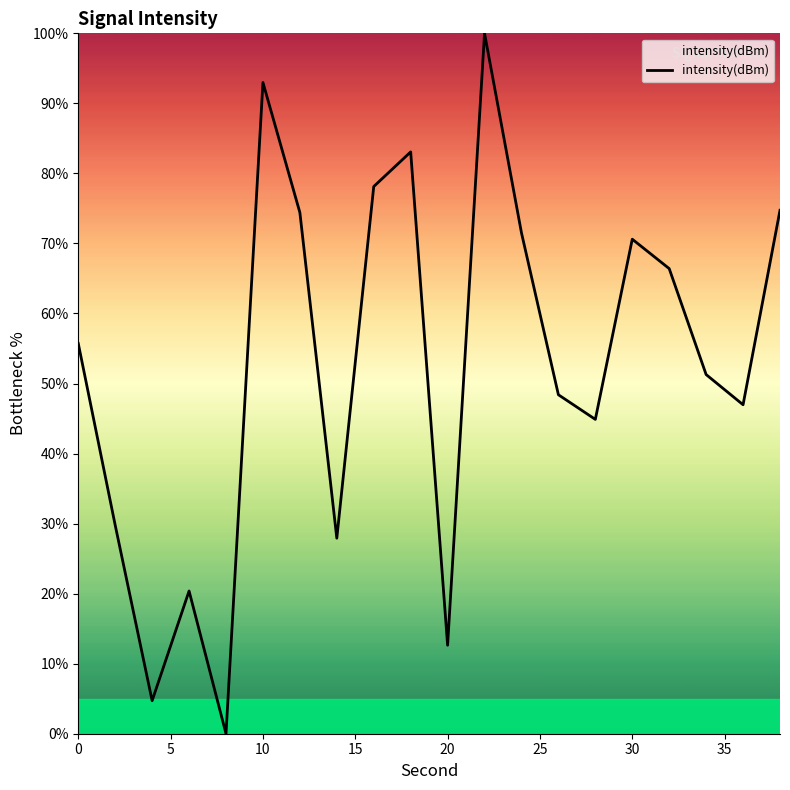

What is the greatest value displayed?

100.0